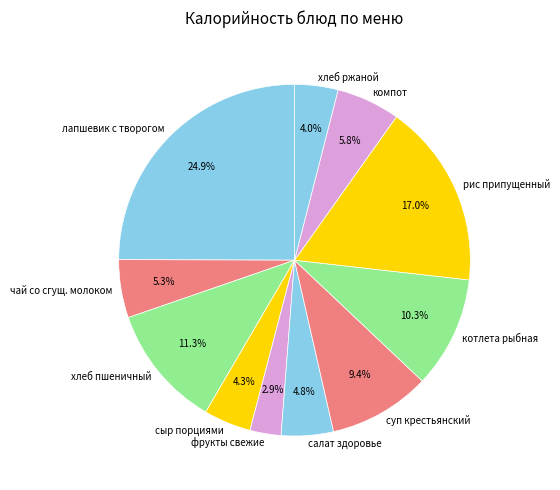

To the nearest percent, what is the combined percentage of хлеб пшеничный and салат здоровье?

16%